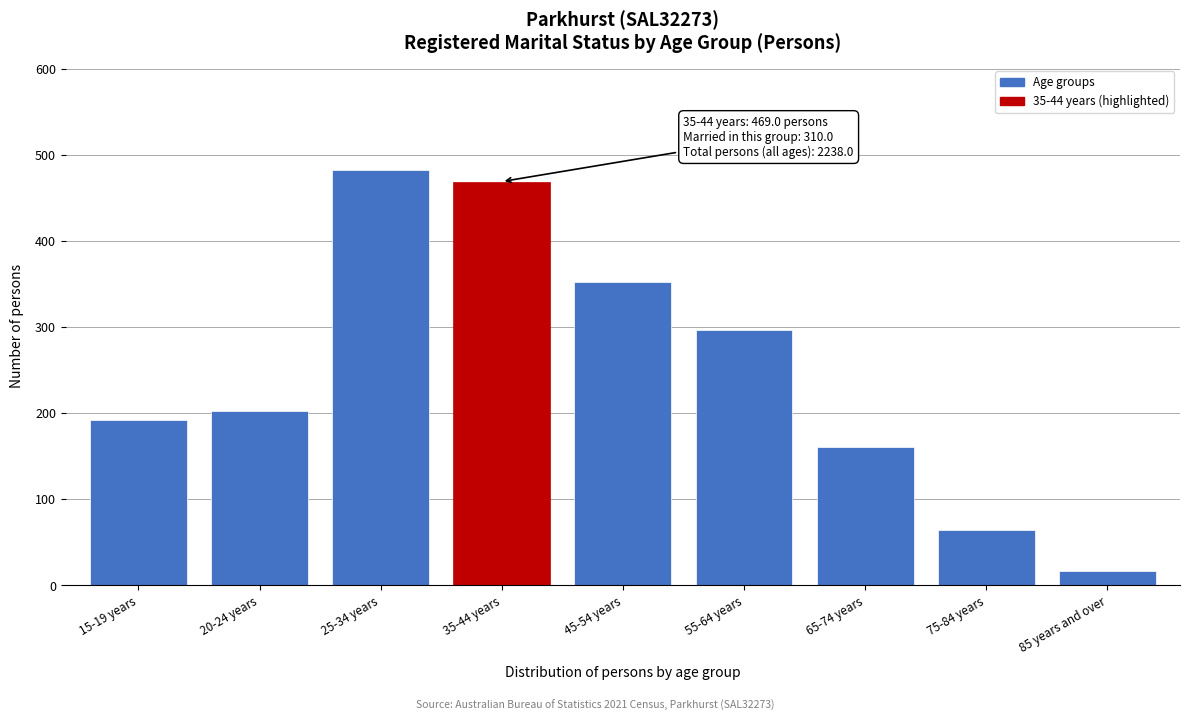

Reading left to right, transcribe all the data shown in this chart.

192	203	483	469	352	297	161	64	17